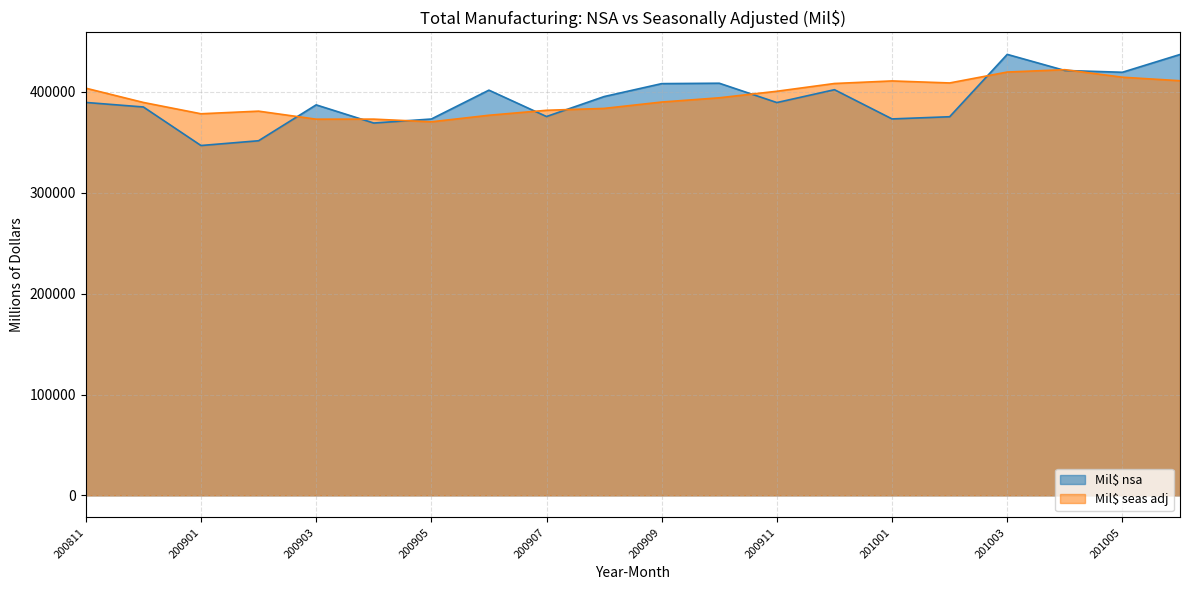

True or false: Mil$ nsa has a value of 205011 at 200812.

False